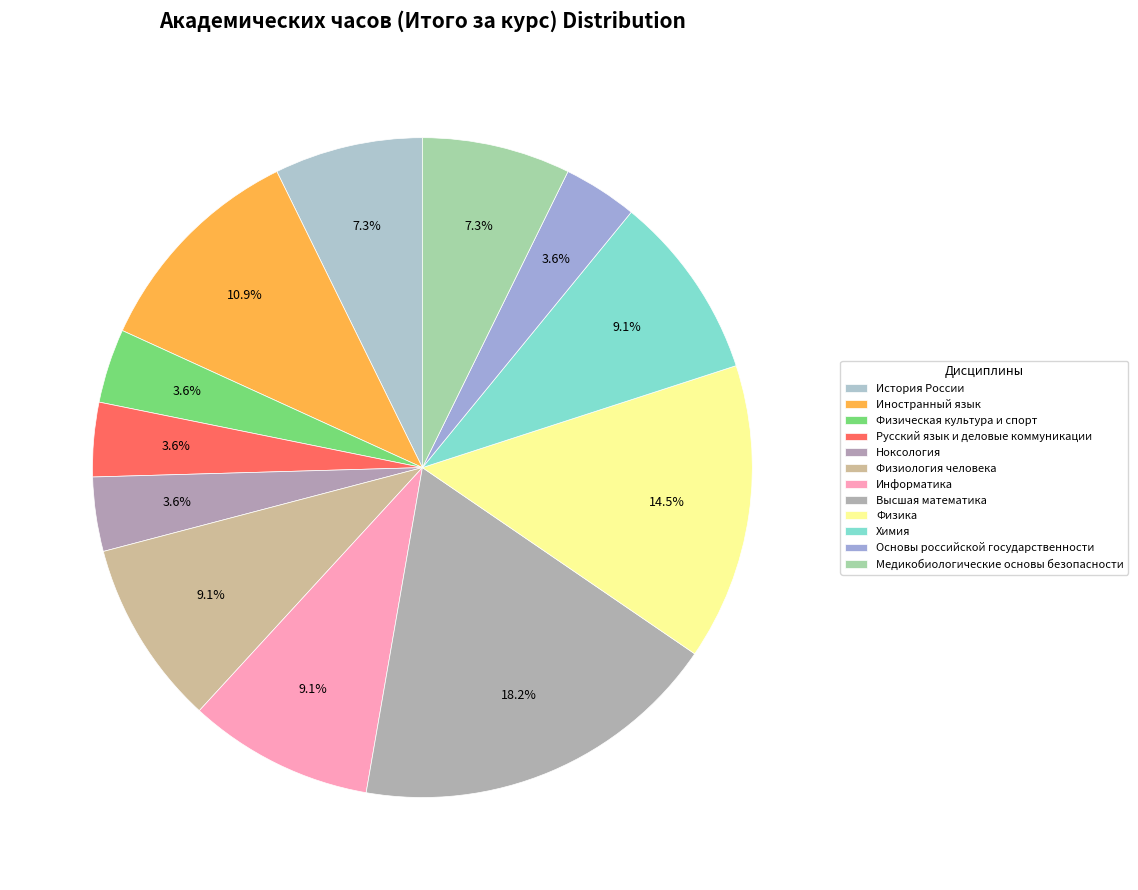

Is there a majority slice in this chart?

No